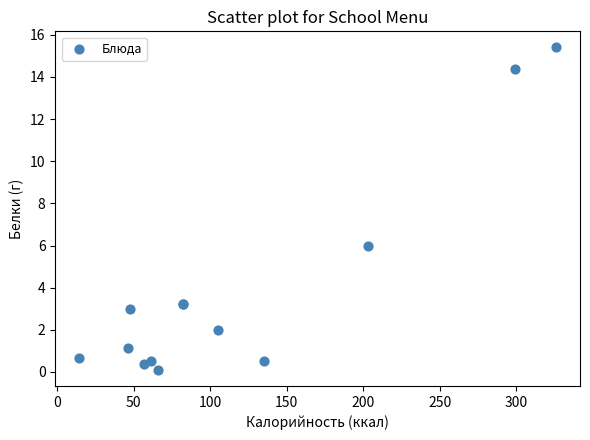

What Y value in the scatter plot is closest to 7?

6.0